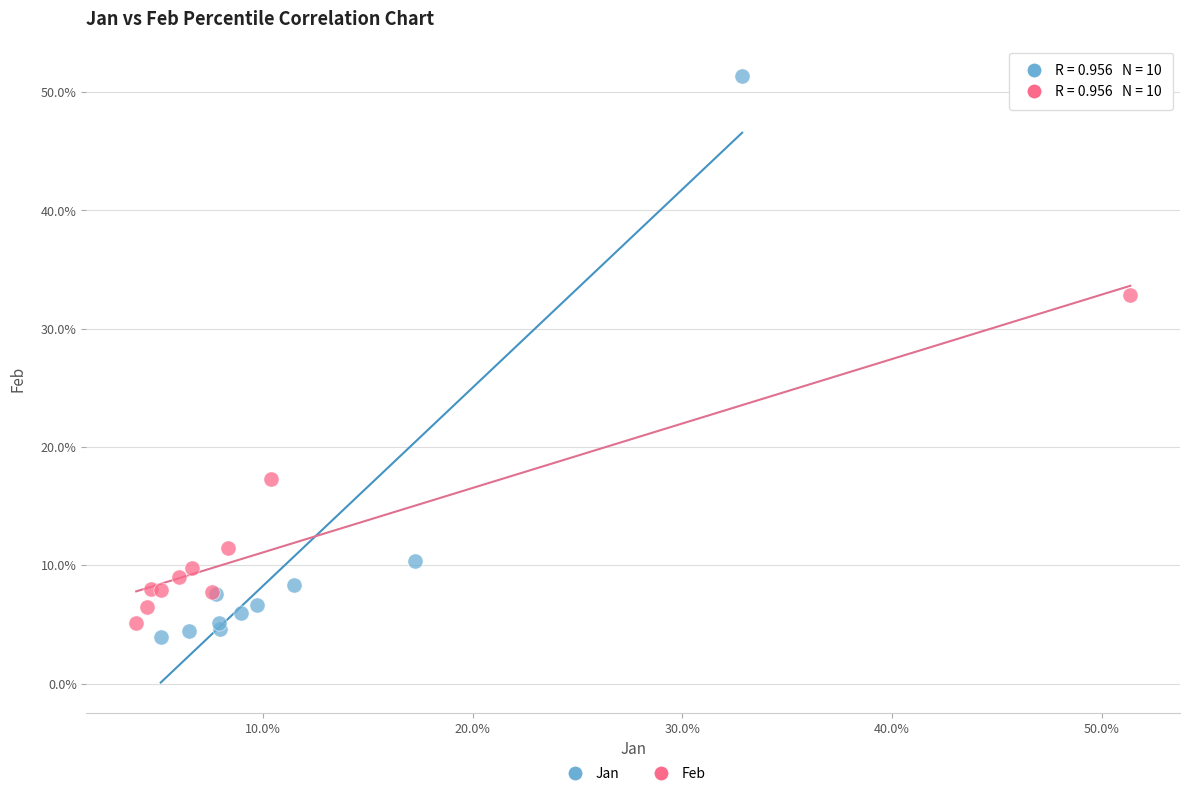

Which series reaches the maximum Y coordinate?

Jan